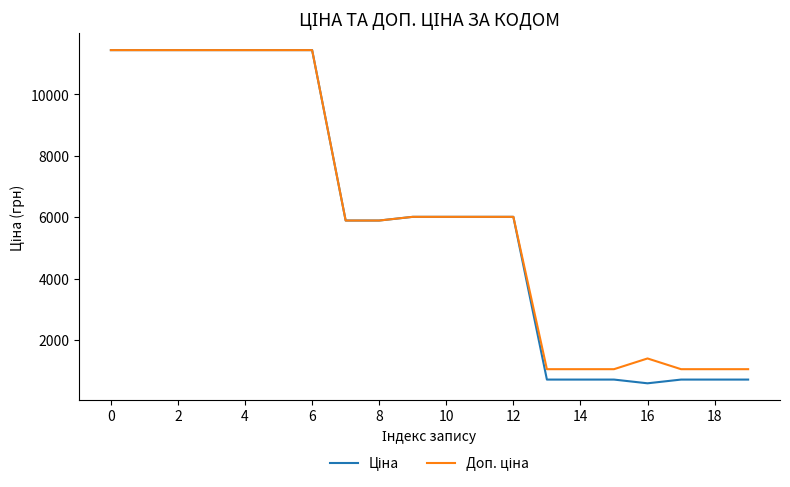

What is the maximum value shown in the chart?

11436.8